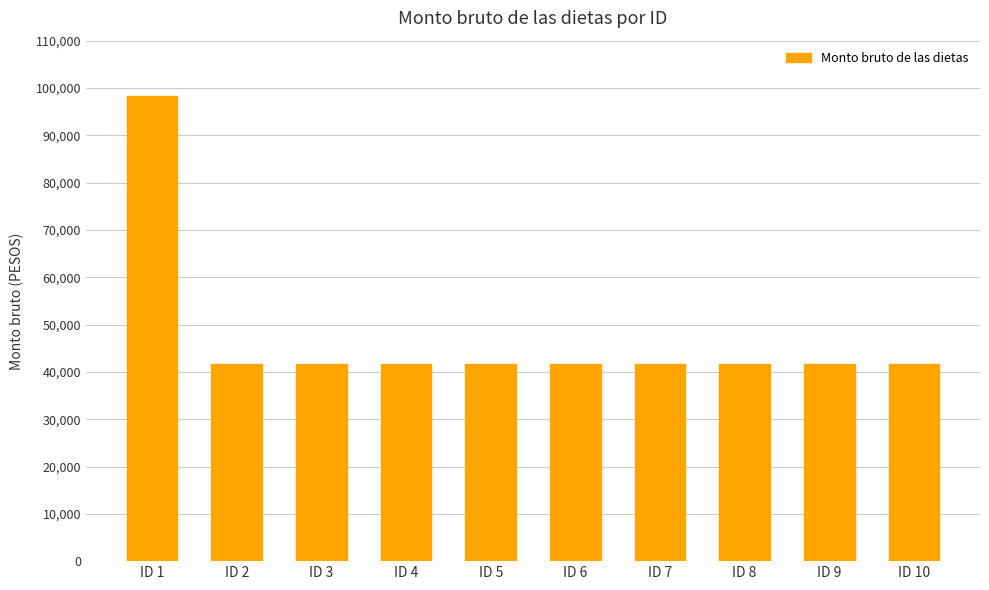

Approximately how many times larger is the value at ID 3 compared to ID 5?

1.0